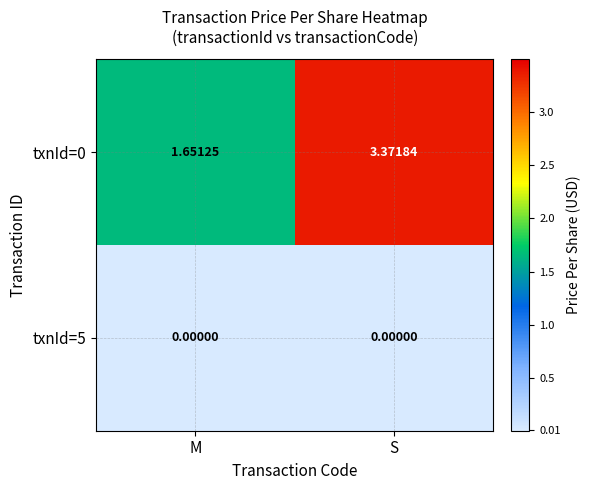

List the labels in order of txnId=0 value, largest first.

S, M